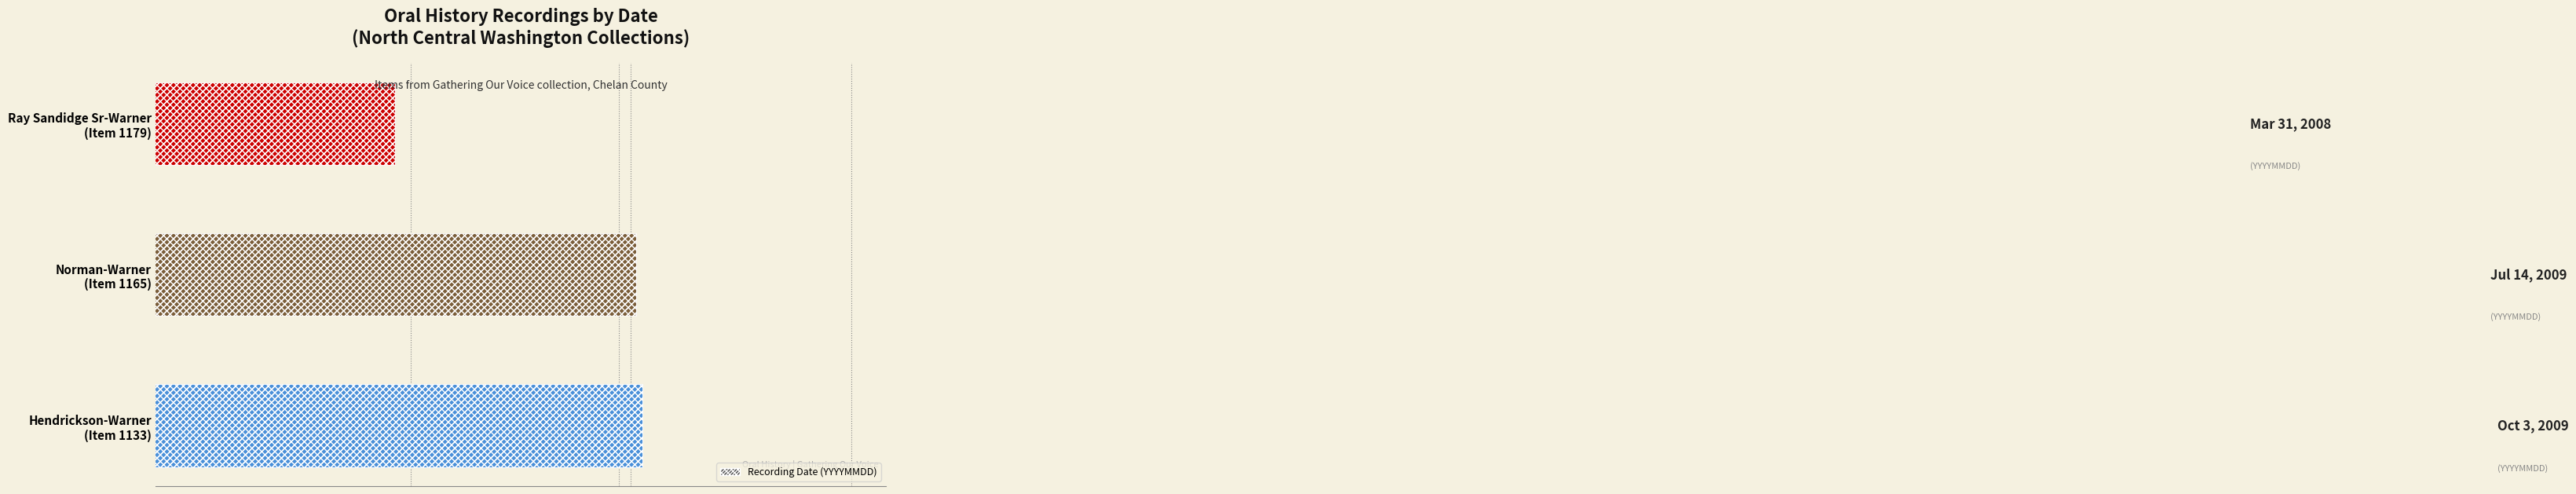

What is the change in value from Hendrickson-Warner (Item 1133) to Norman-Warner (Item 1165)?

-289